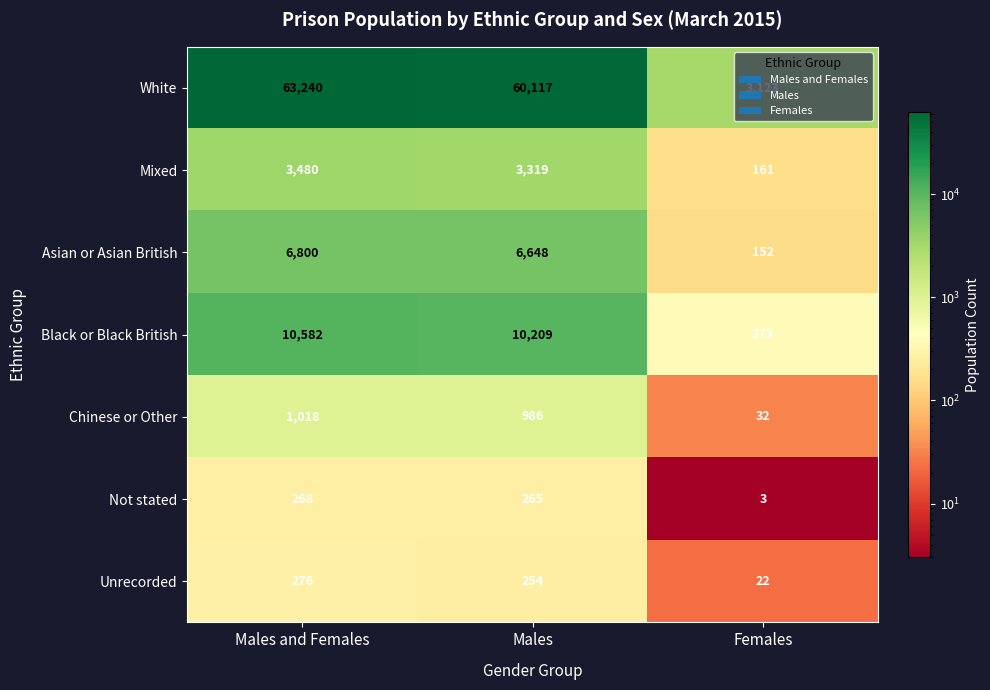

True or false: White has a value of 82249 at Males and Females.

False